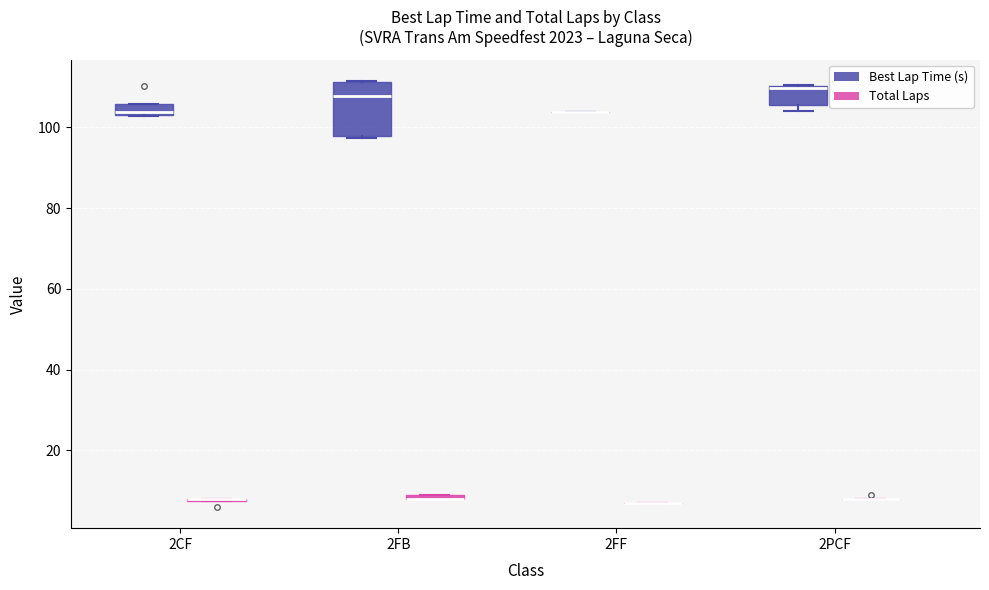

Where is the lower edge of the box for 2CF (Best Lap Time (s)) on the y-axis? The values are not printed on the chart, so give them approximately, as read against the axis.

102